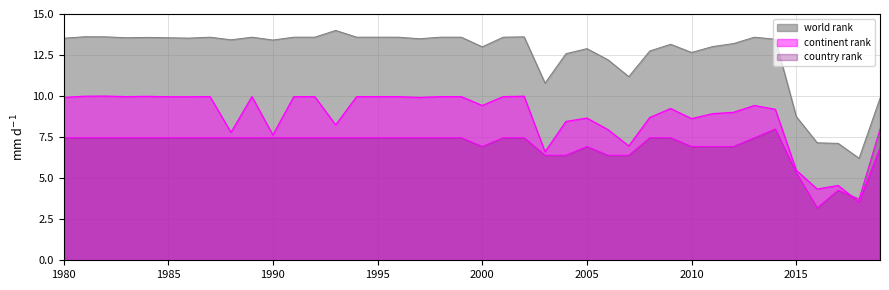

At 1996, list the series in order from smallest to largest.

country rank, continent rank, world rank